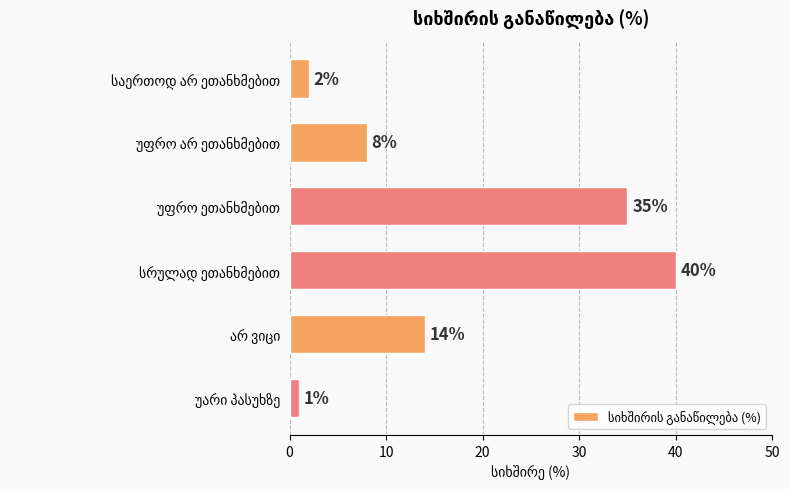

Does the chart contain stacked bars?

No